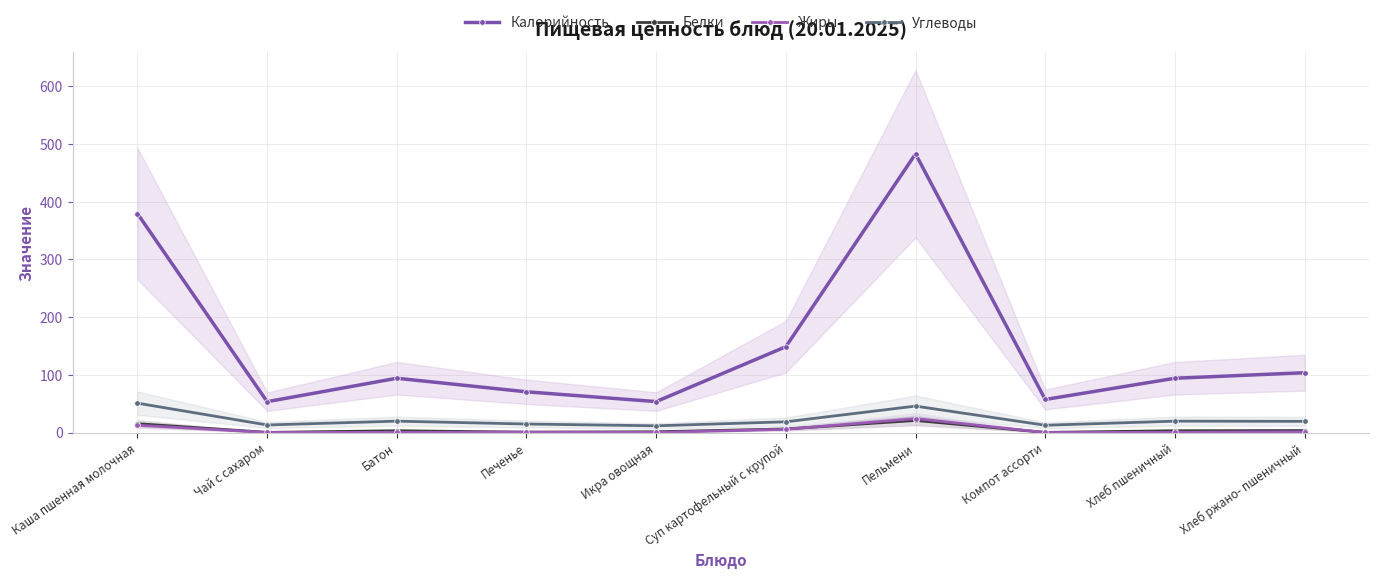

What is the approximate value of Углеводы at Печенье?

14.7